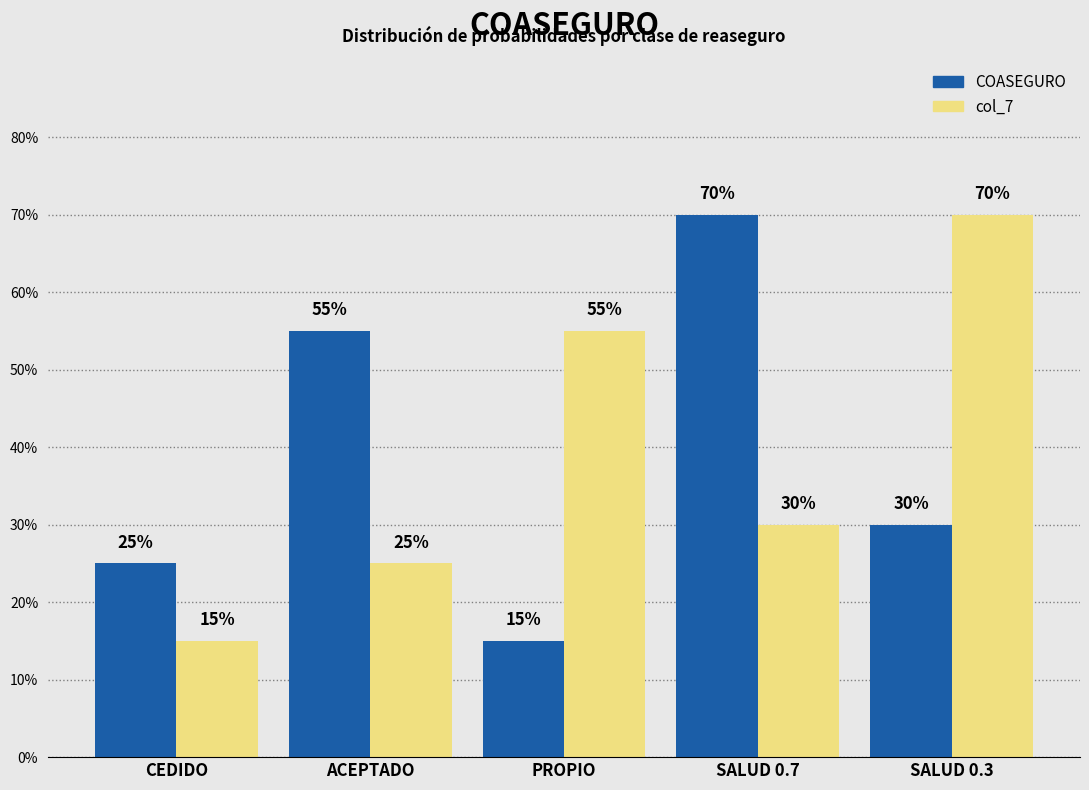

True or false: COASEGURO has a value of 0.4 at CEDIDO.

False